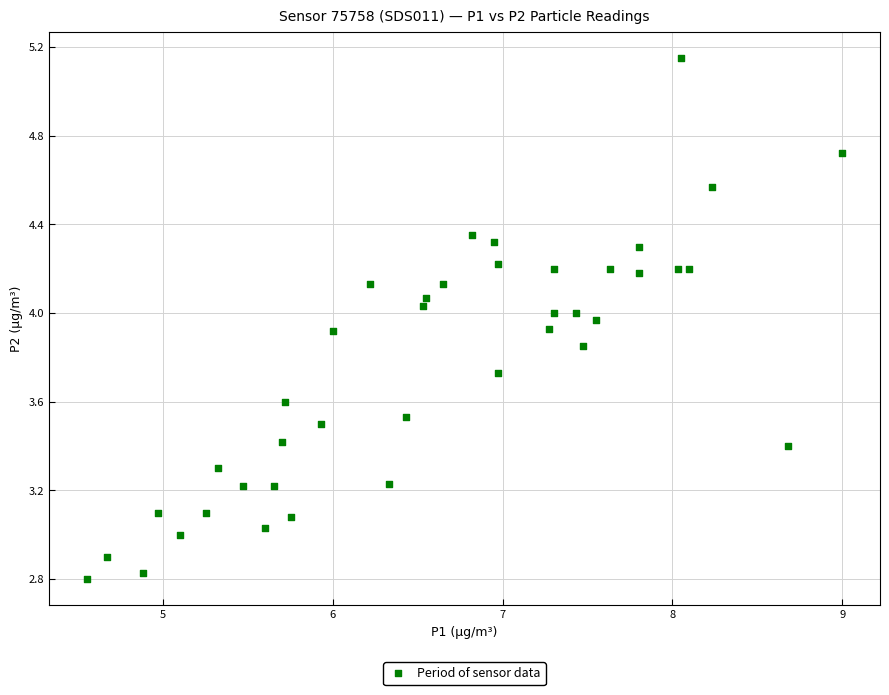

What is the range of X values (max minus min)?

4.5